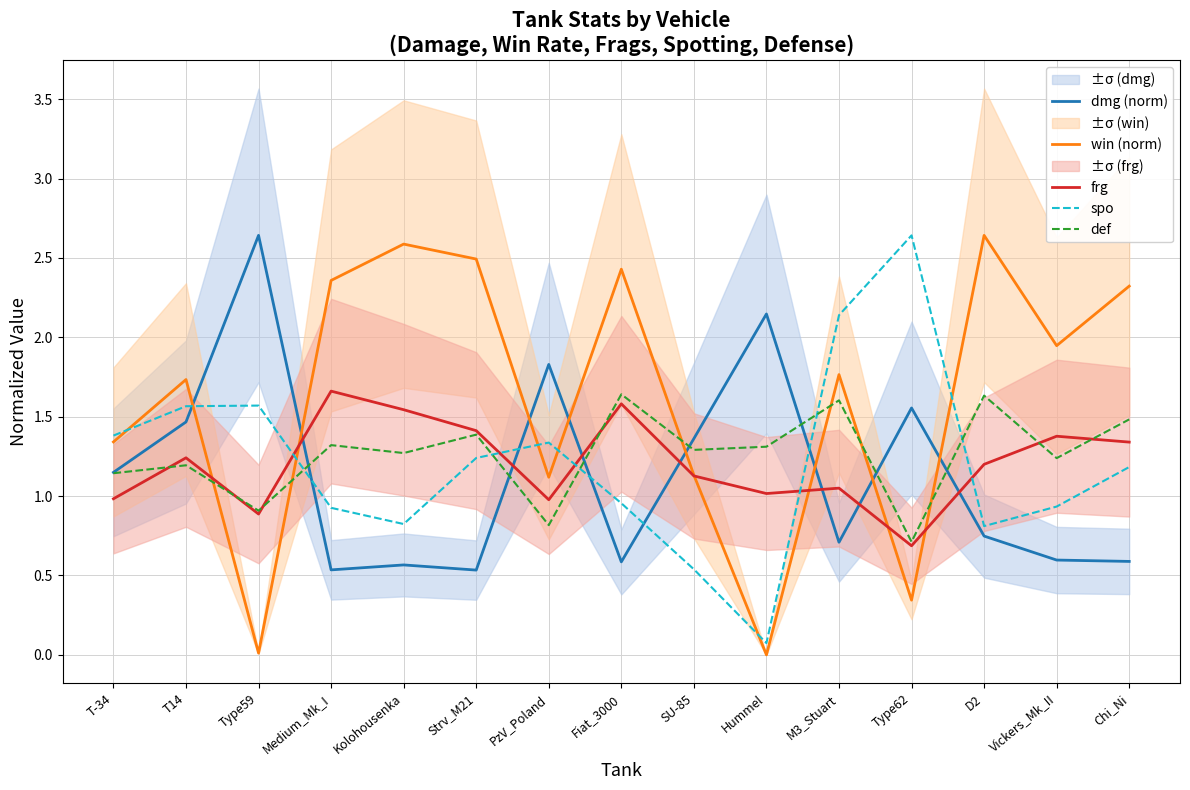

How many interior local valleys does the def series have?

6